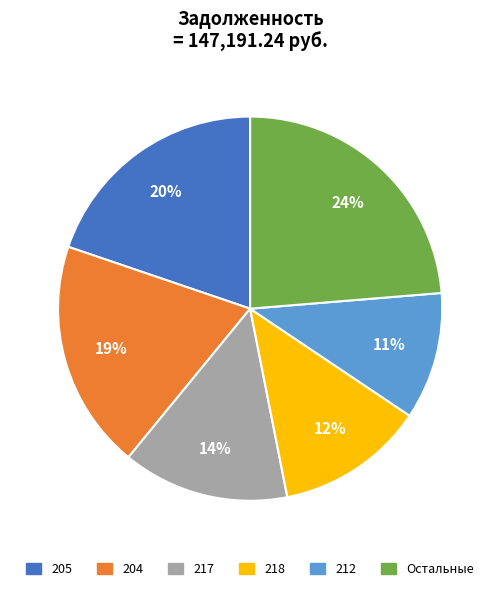

Is there any slice that represents more than half of the pie?

No